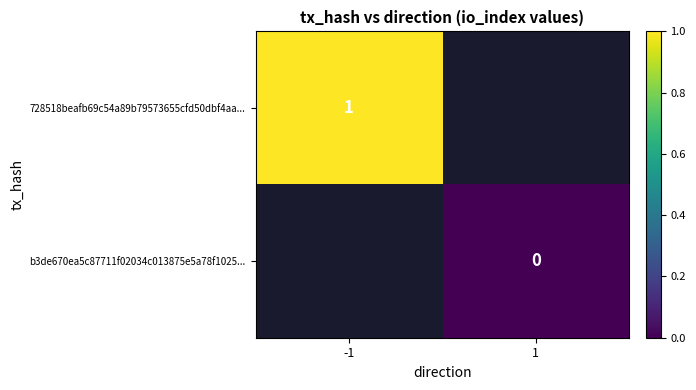

How many positive values does the 728518beafb69c54a89b79573655cfd50dbf4aa... series have?

1